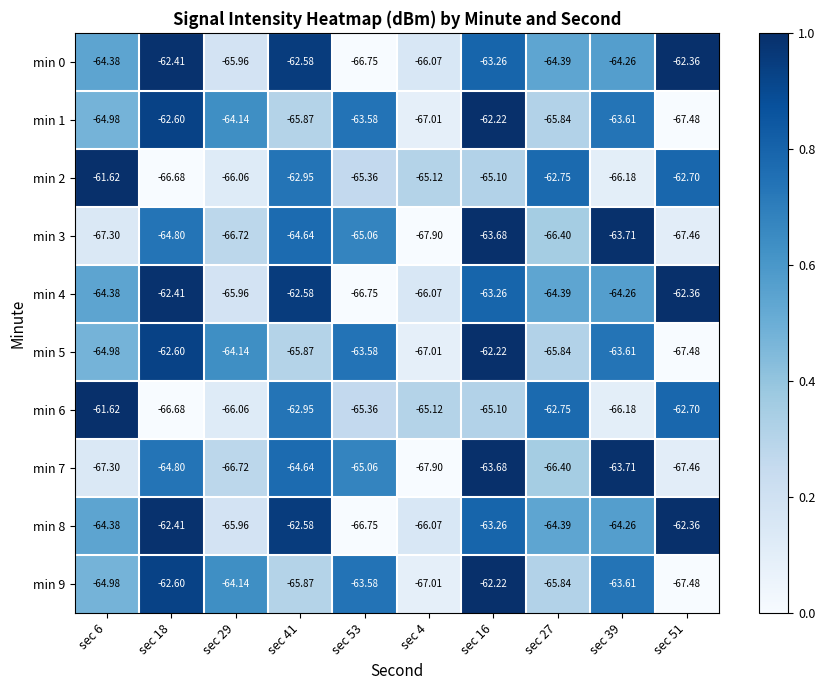

Is the value of min 6 at sec 53 greater than the value of min 3 at sec 41?

No